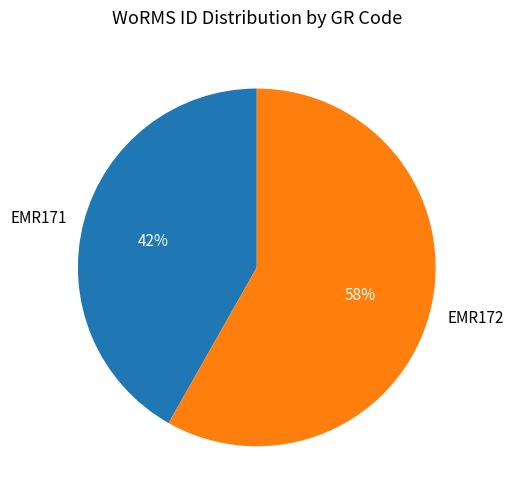

Rank the categories by value from highest to lowest.

EMR172, EMR171